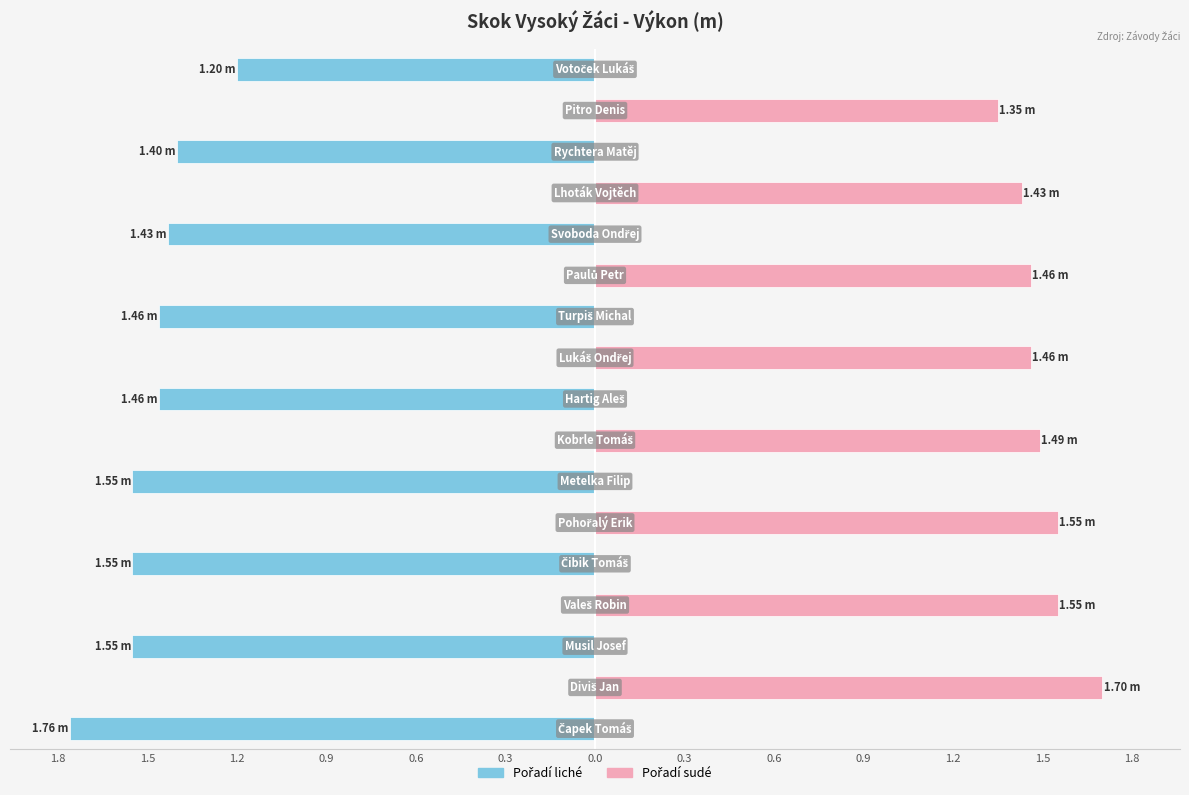

Is it true that Pořadí sudé (2,4,6,...) equals 0.0 at 16?

True